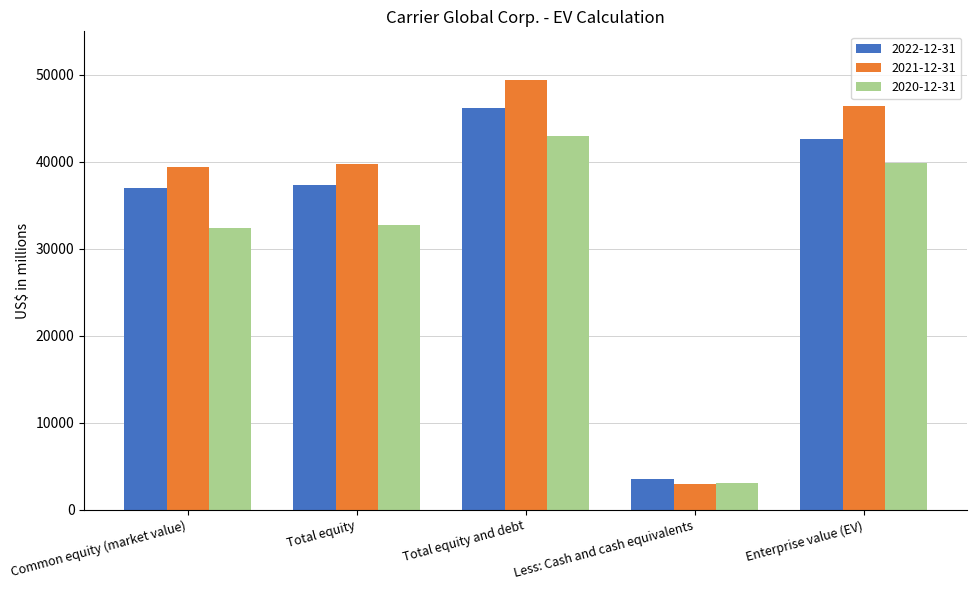

Reading right to left, list all the values displayed in this chart.

2022-12-31: Enterprise value (EV)=42670	Less: Cash and cash equivalents=3520	Total equity and debt=46190	Total equity=37348	Common equity (market value)=37030
2021-12-31: Enterprise value (EV)=46441	Less: Cash and cash equivalents=2987	Total equity and debt=49428	Total equity=39732	Common equity (market value)=39405
2020-12-31: Enterprise value (EV)=39816	Less: Cash and cash equivalents=3115	Total equity and debt=42931	Total equity=32704	Common equity (market value)=32378